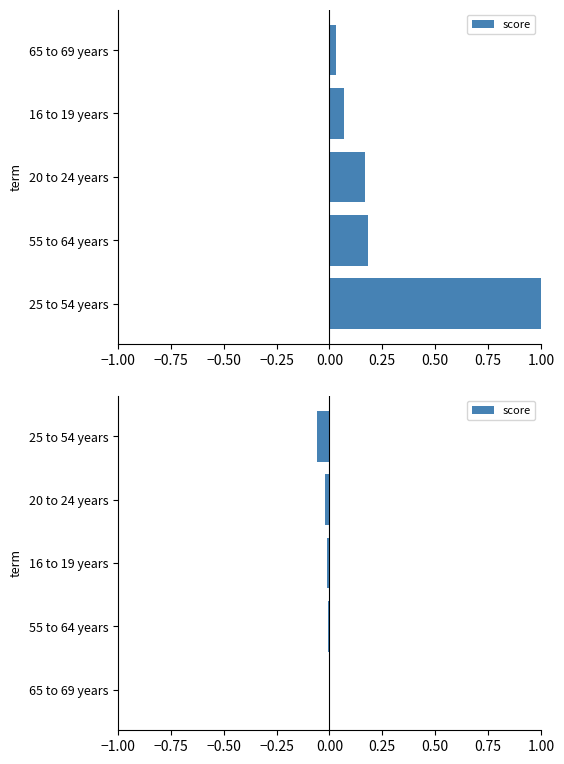

What is the minimum value shown in the chart?

-0.1